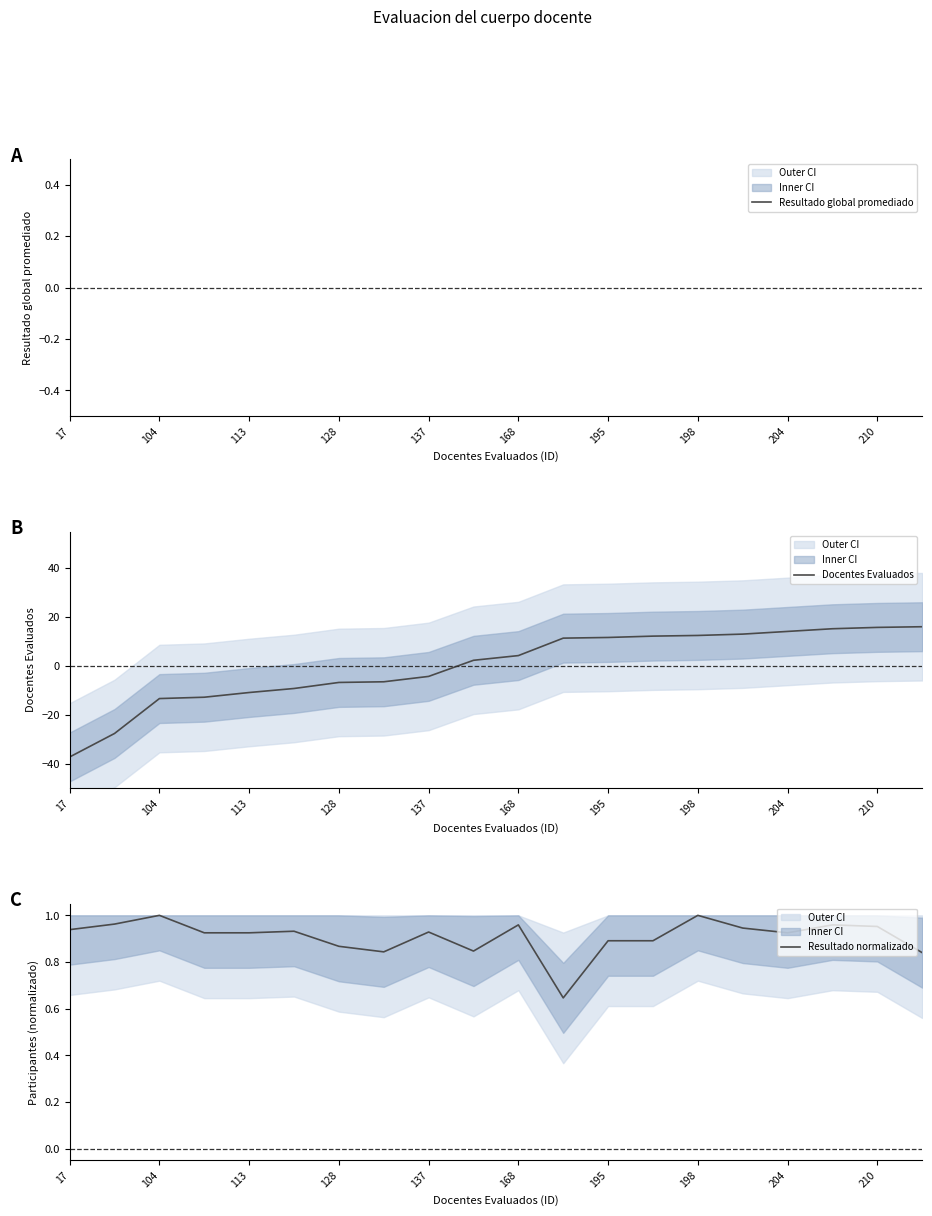

What is the lowest value of the Docentes Evaluados series?

-37.2